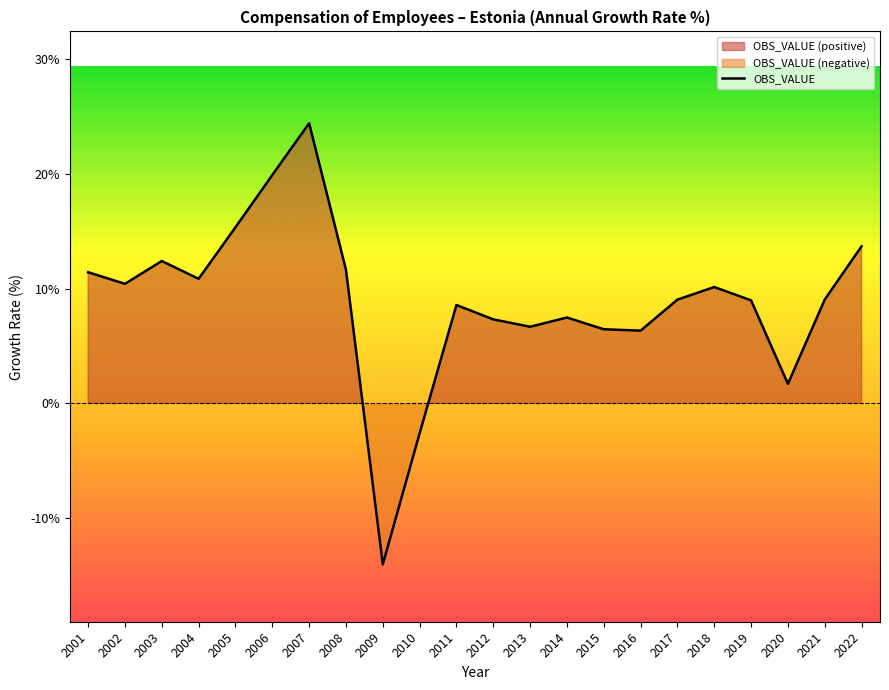

What is the value of the 18th point from the left?

10.1